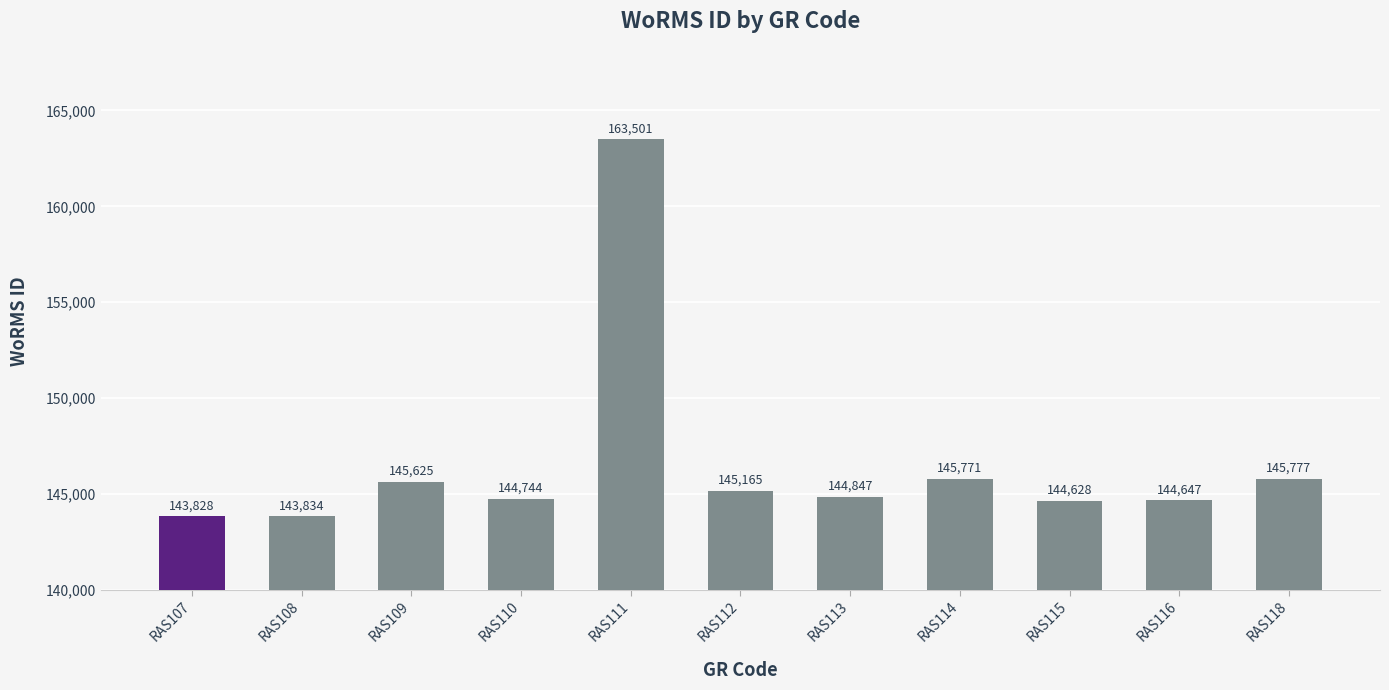

What is the approximate value at RAS110?

144744